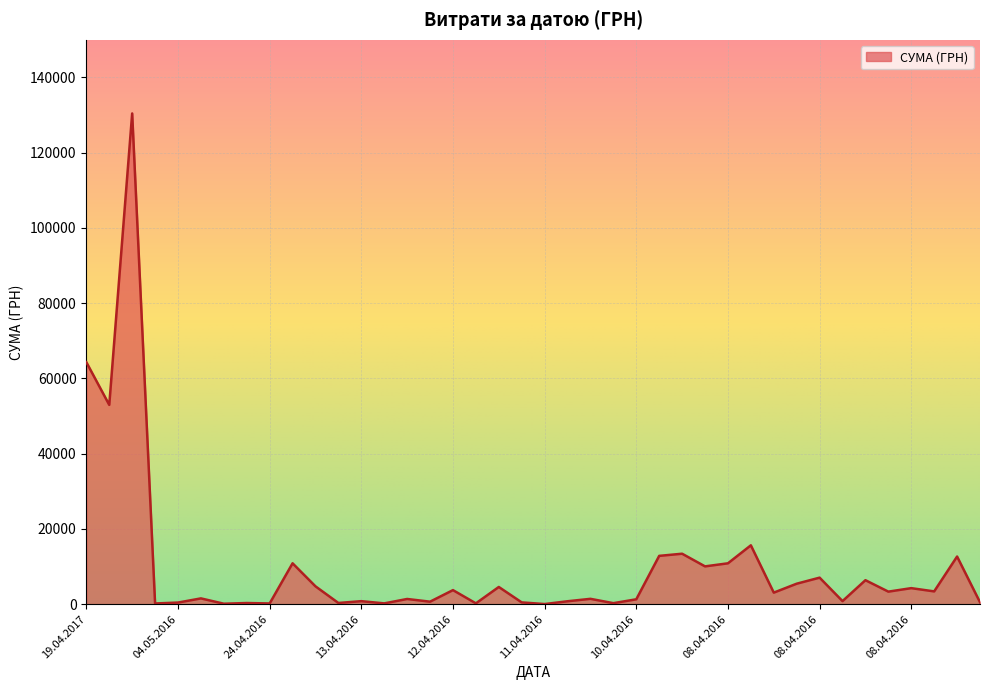

What is the maximum value shown in the chart?

130379.7